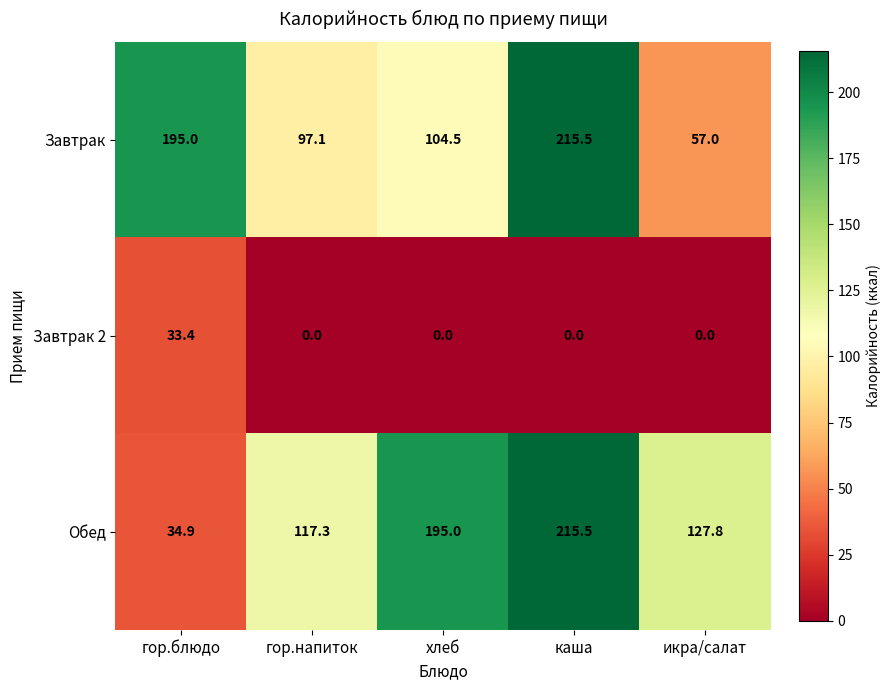

At which category is the sum across all series the highest?

каша